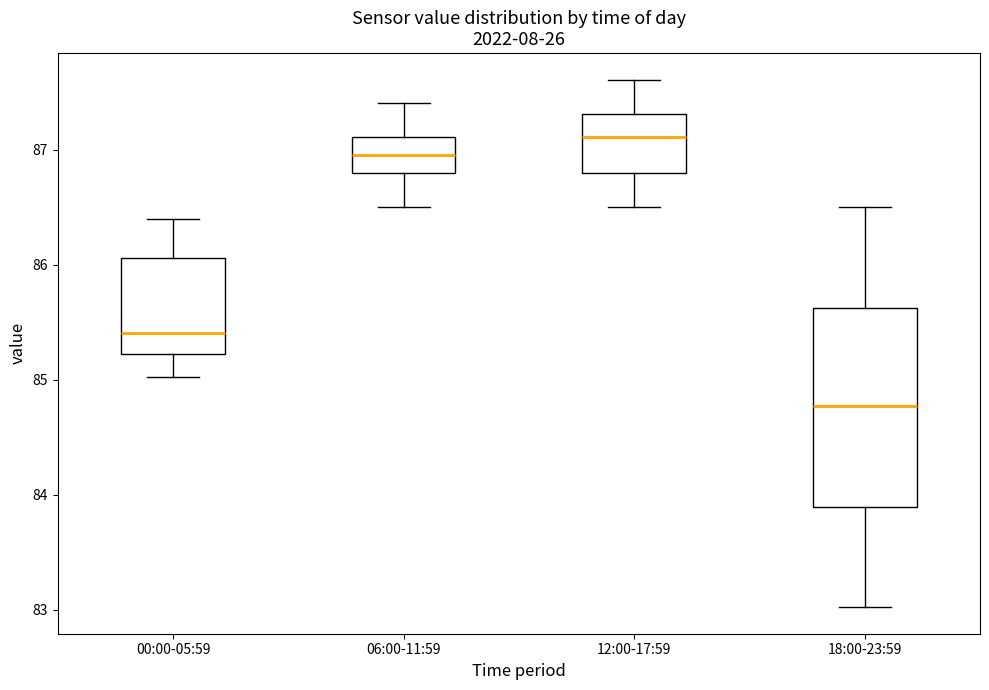

Comparing the boxes themselves (not the whiskers), which one is the tallest?

18:00-23:59